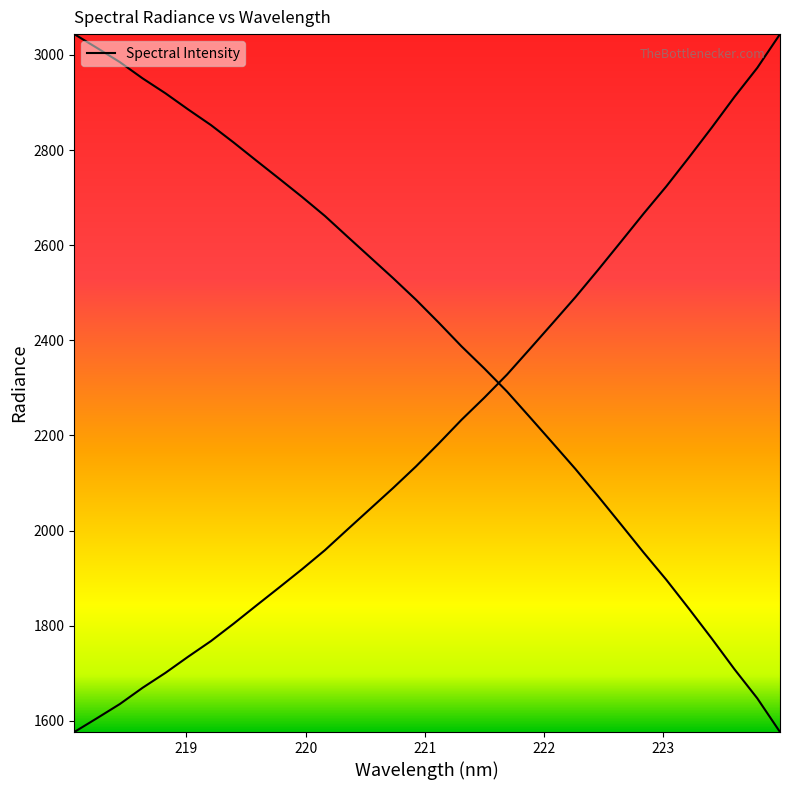

What is the sum of all values?

70805.7